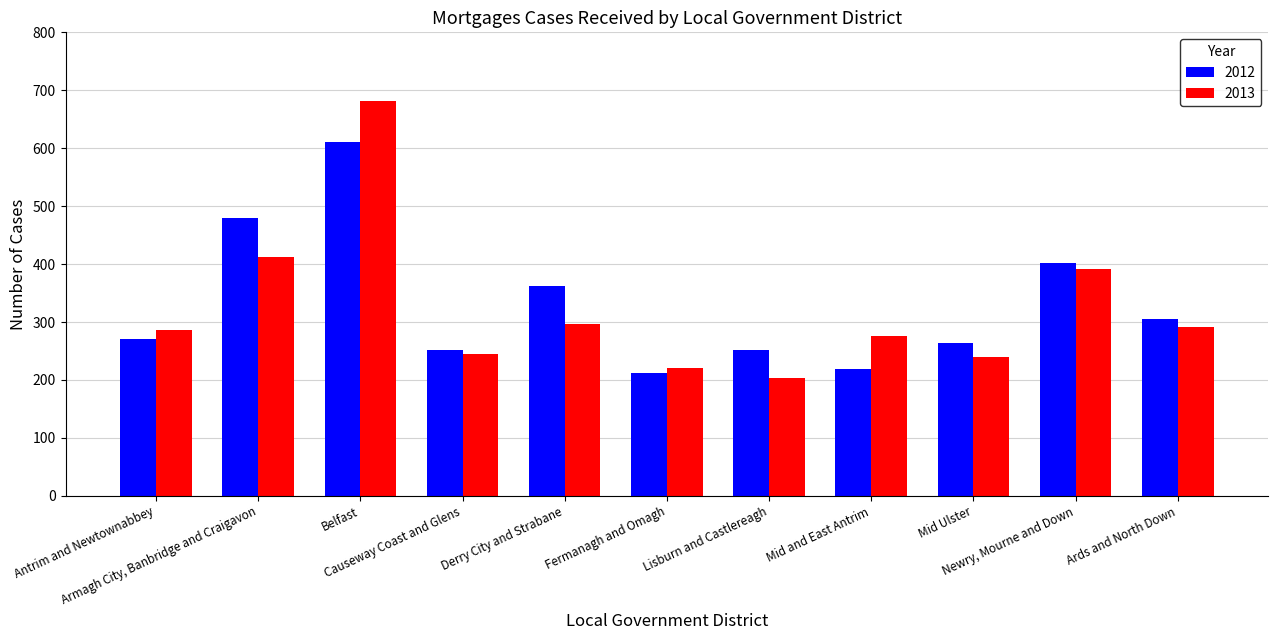

Which series has the largest range (max minus min)?

2013